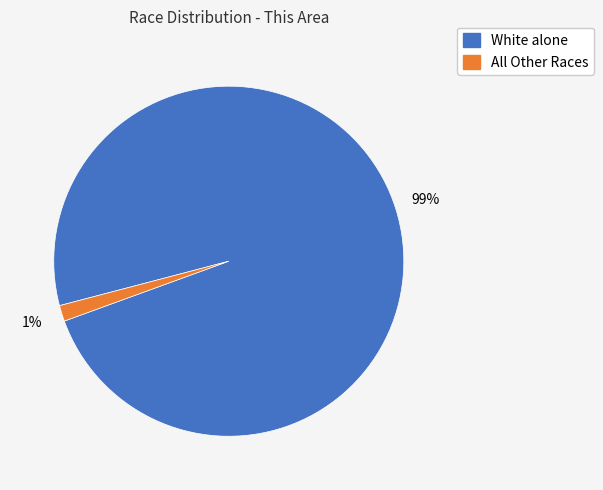

Is there a majority slice in this chart?

Yes